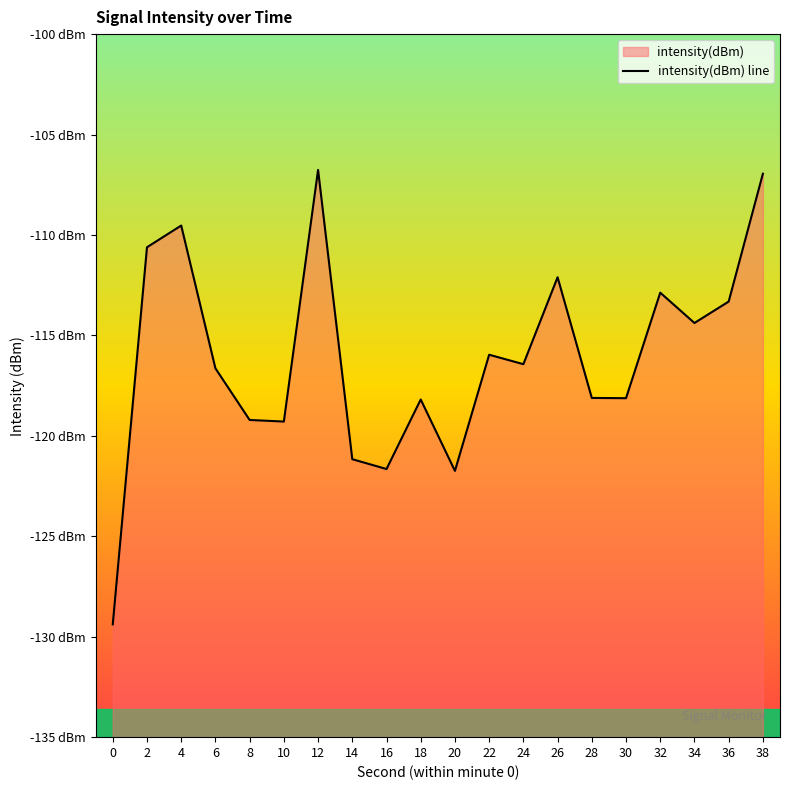

What is the maximum value shown in the chart?

-106.8